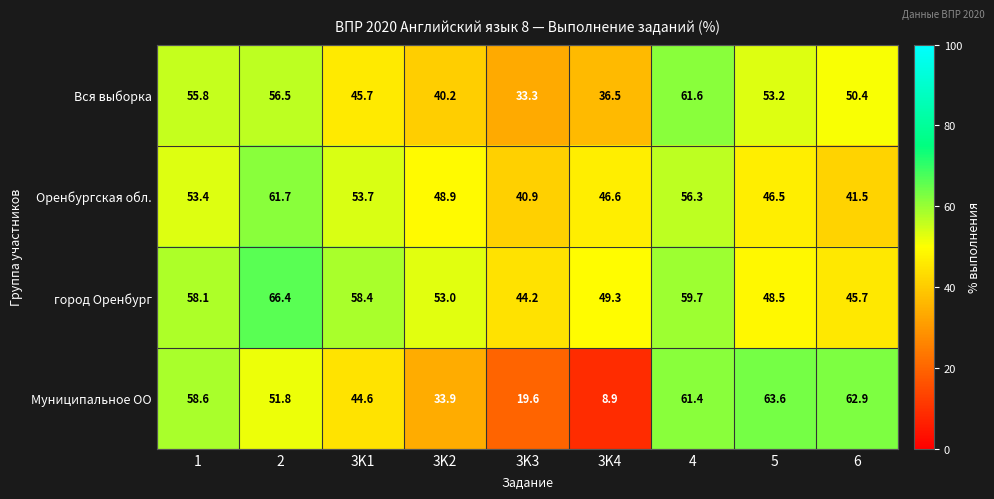

What is the lowest value of the Муниципальное ОО series?

8.9